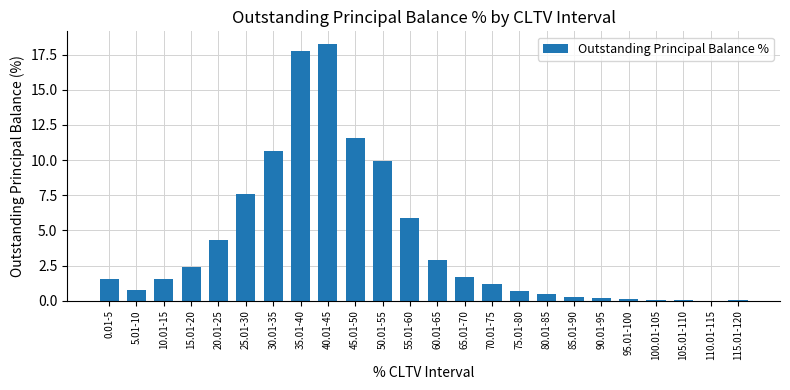

At which label is the value closest to 9?

50.01-55